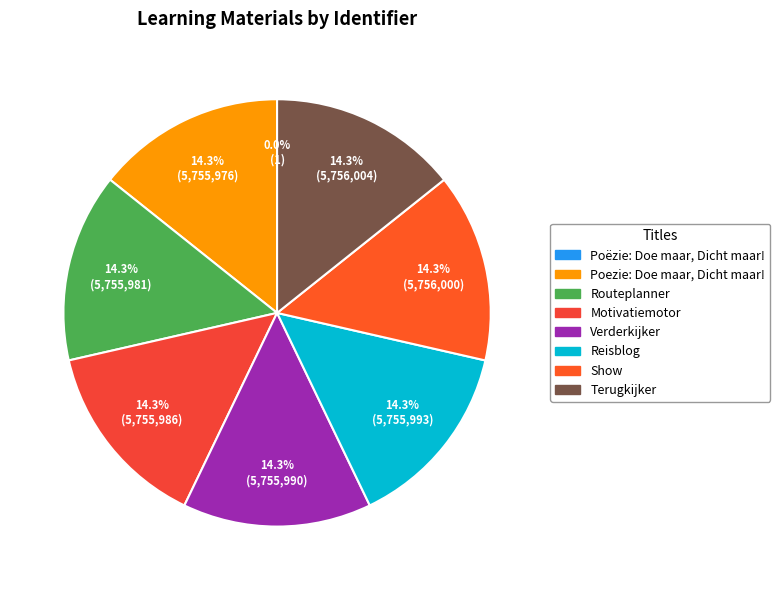

Does any single category account for the majority?

No